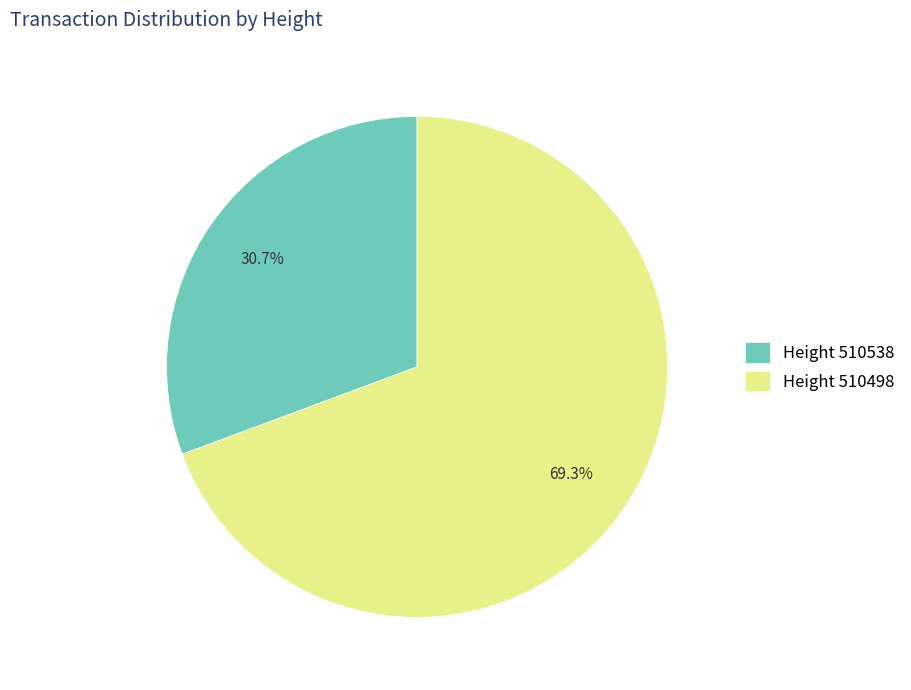

Rank the categories by value from highest to lowest.

Height 510498, Height 510538